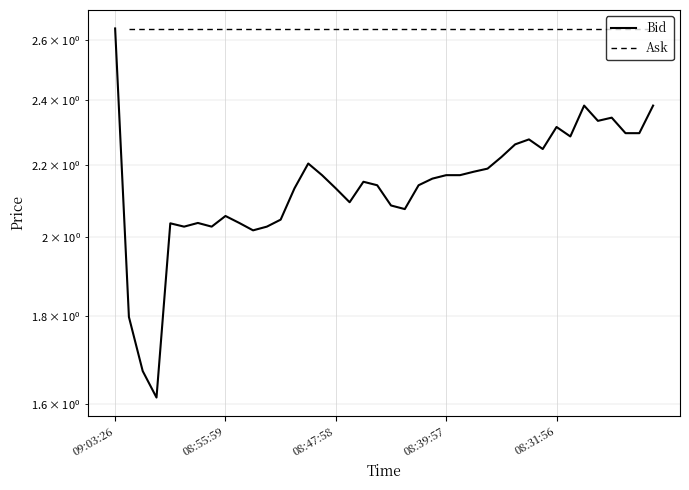

At how many categories does at least one series exceed 2?

40